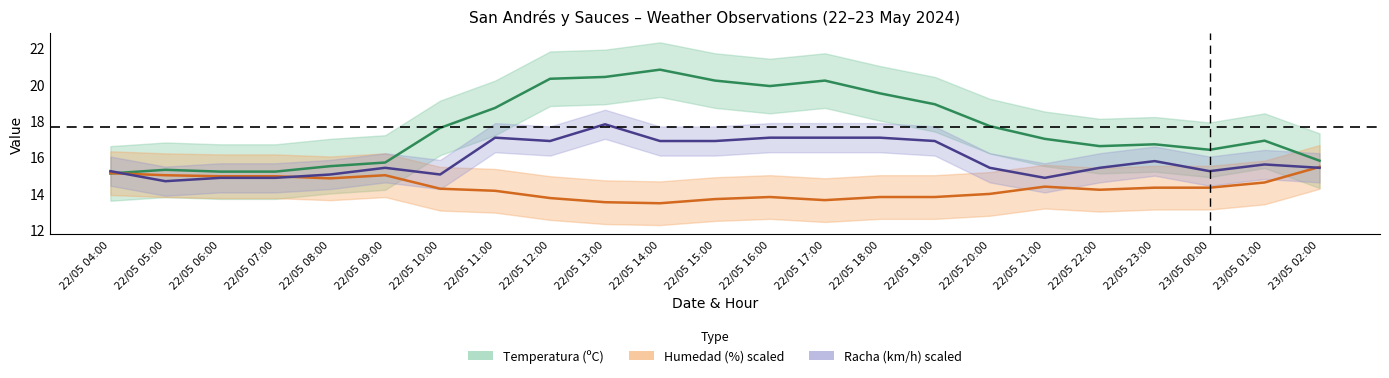

Between 22/05 08:00 and 22/05 21:00, which series saw the biggest shift?

Temperatura (ºC)